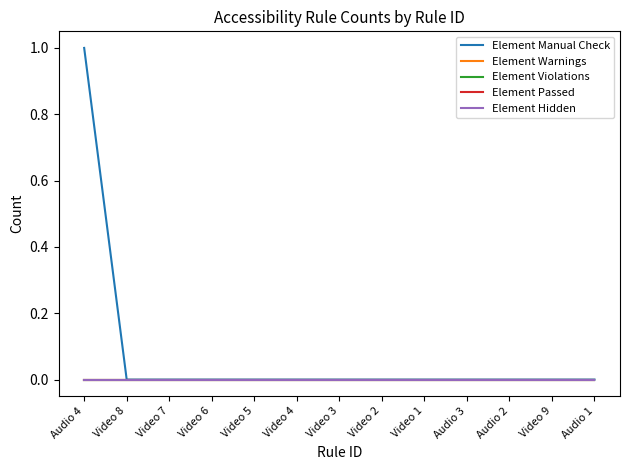

Rank the categories by Element Manual Check value from highest to lowest.

Audio 4, Video 8, Video 7, Video 6, Video 5, Video 4, Video 3, Video 2, Video 1, Audio 3, Audio 2, Video 9, Audio 1